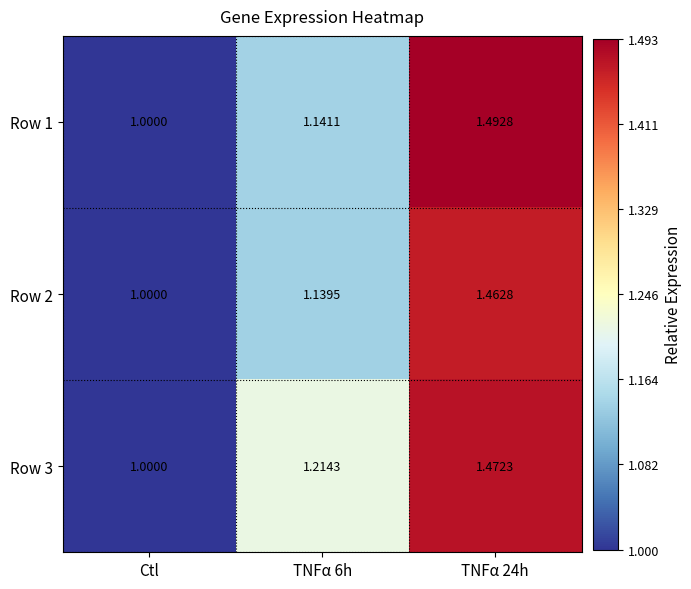

Between Ctl and TNFα 24h, which series saw the biggest shift?

Row 1